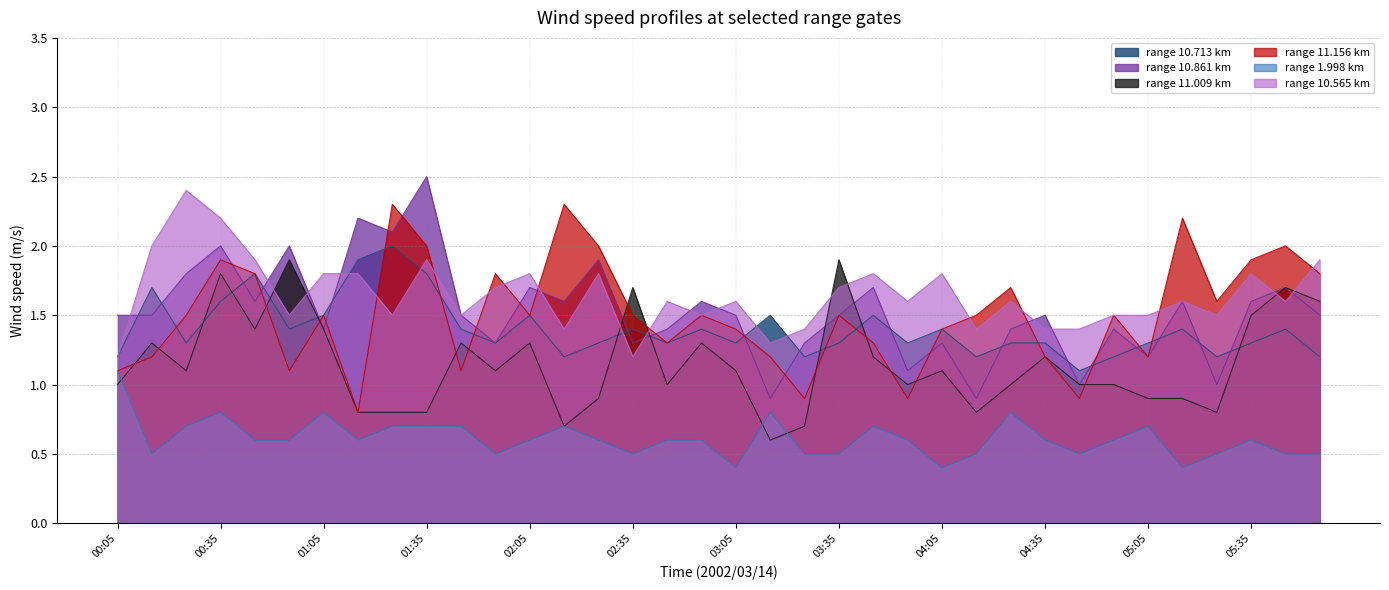

Which series changed the most between 02:35 and 04:35?

11.009